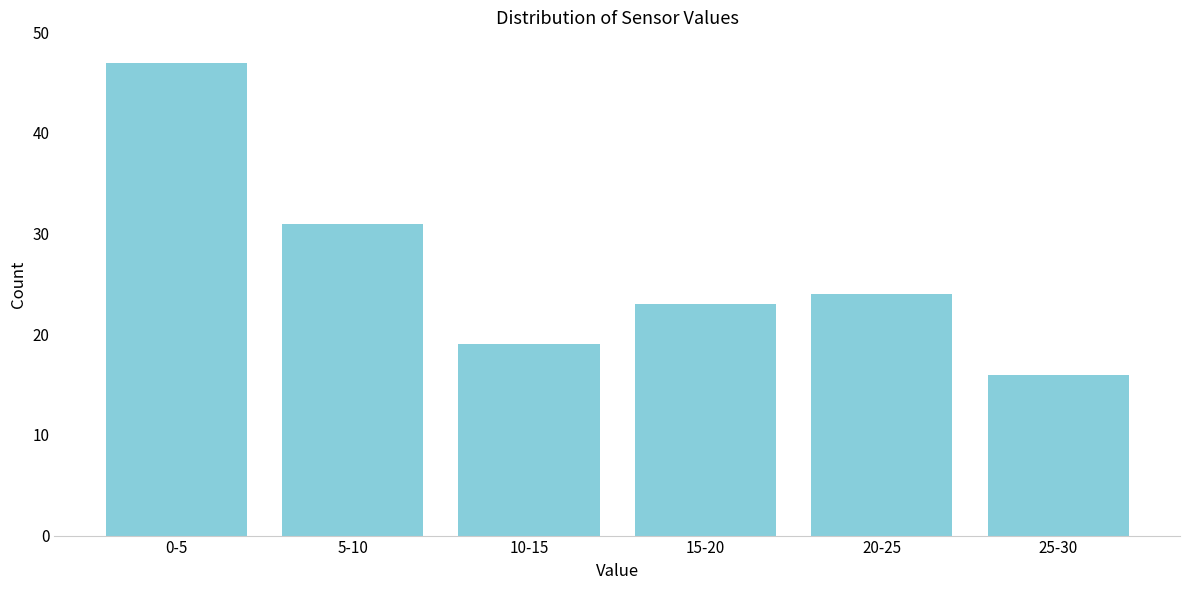

Reading right to left, transcribe all the data shown in this chart.

25-30=16	20-25=24	15-20=23	10-15=19	5-10=31	0-5=47